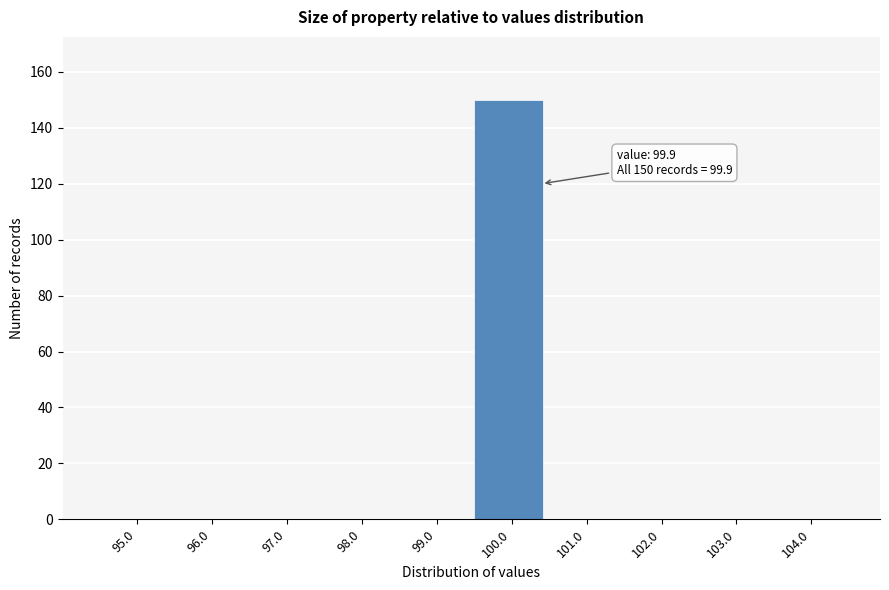

Over which range of the x-axis is the bar tallest?

99.5 to 100.5